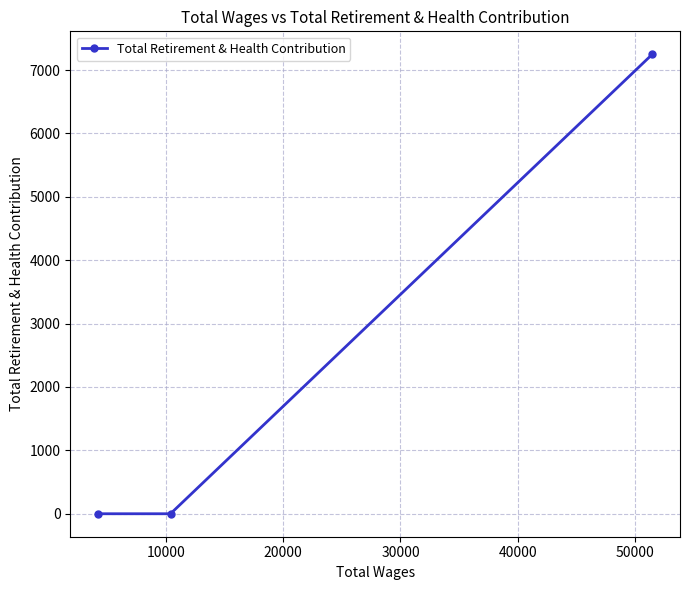

What is the greatest value displayed?

7249